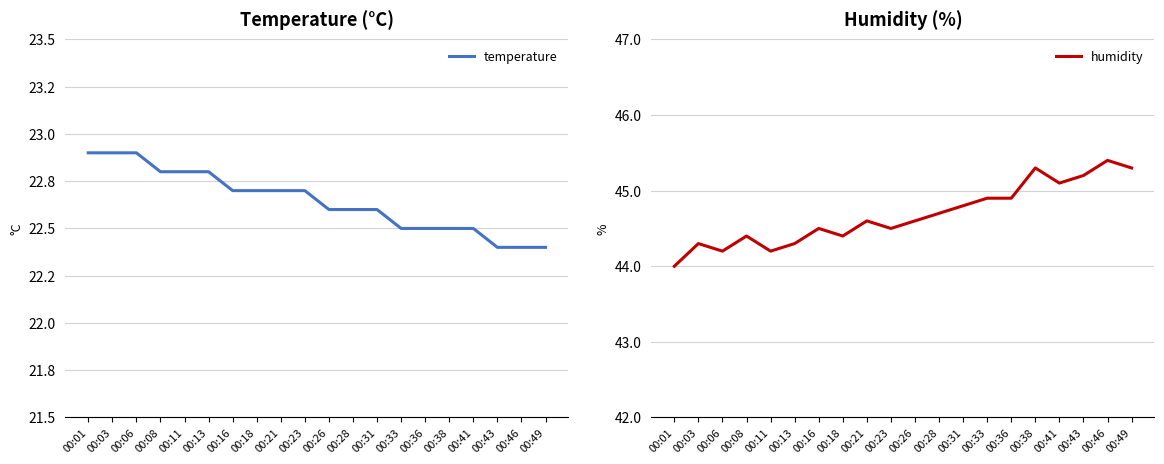

Between 00:16 and 00:01, which is larger?

00:01